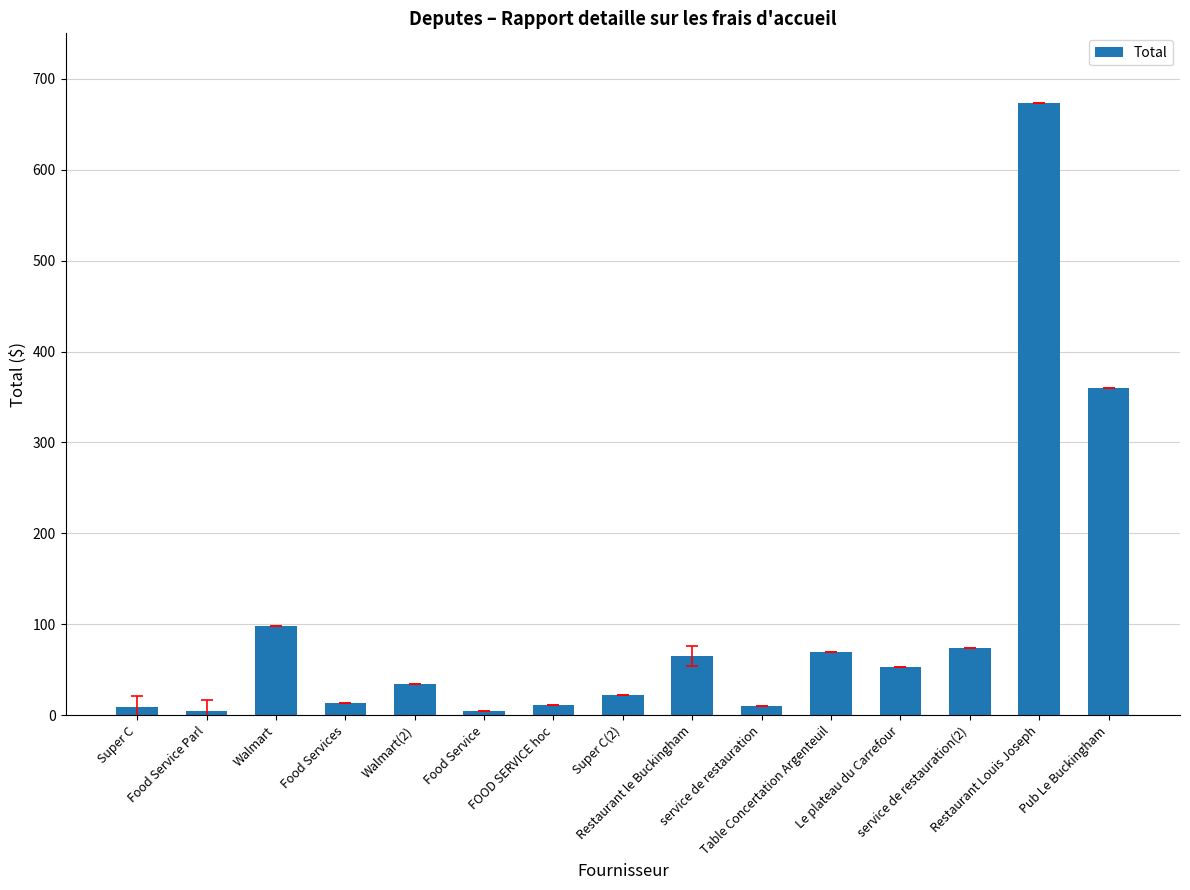

What is the sum of the values at Table Concertation Argenteuil and Restaurant le Buckingham?

135.2